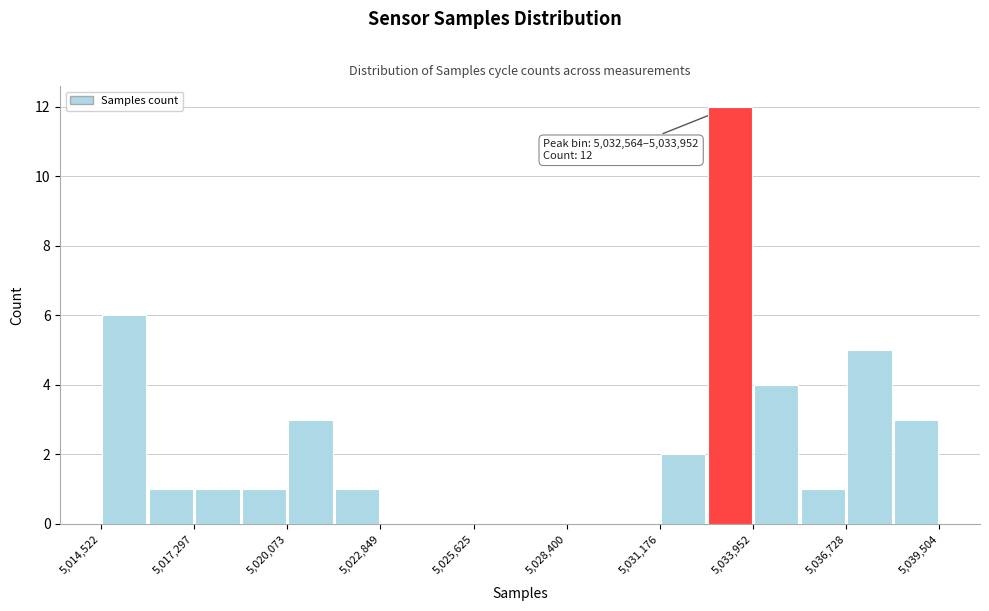

Read against the x-axis, roughly where is the centre of the tallest bar?

5033500